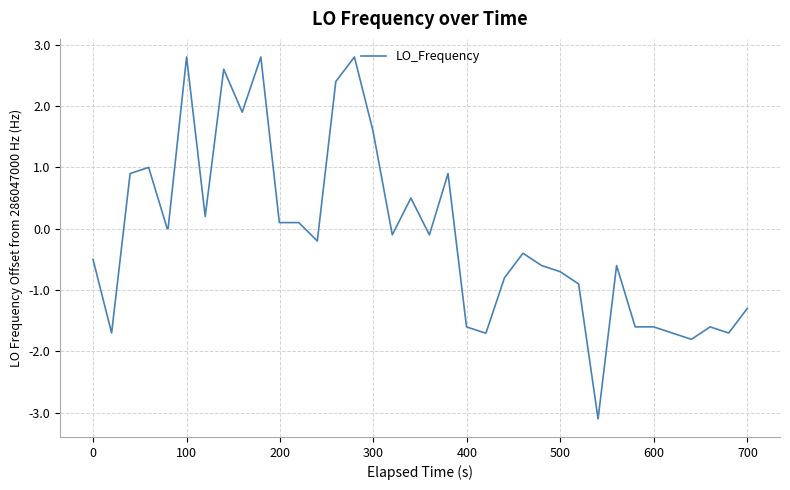

What is the maximum value shown in the chart?

2.8